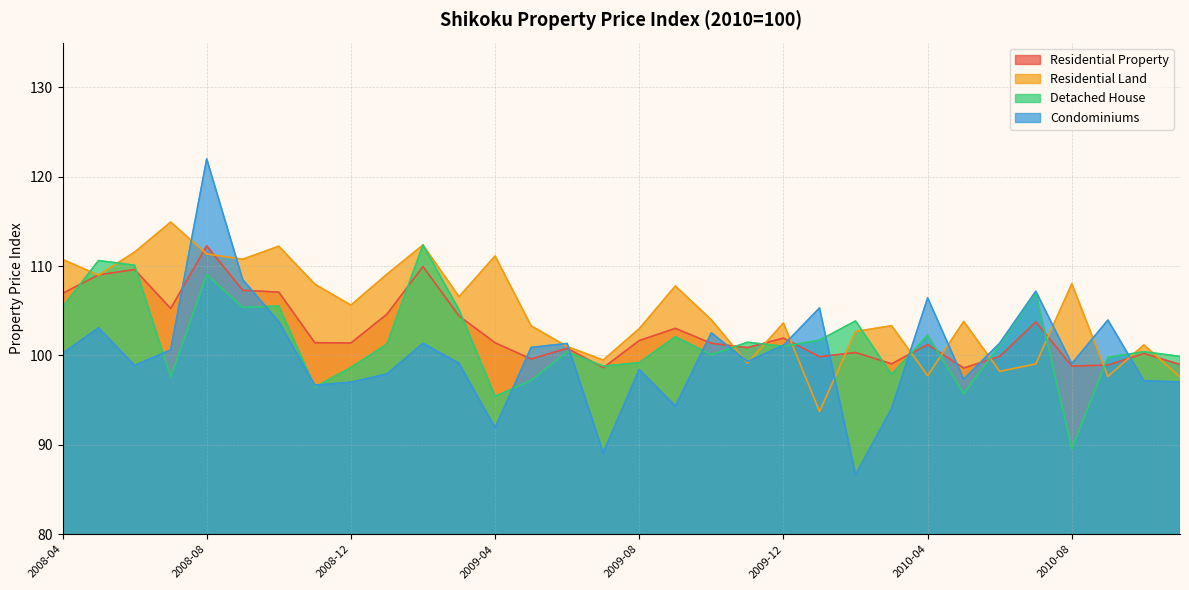

Which series has the widest spread of values?

Condominiums